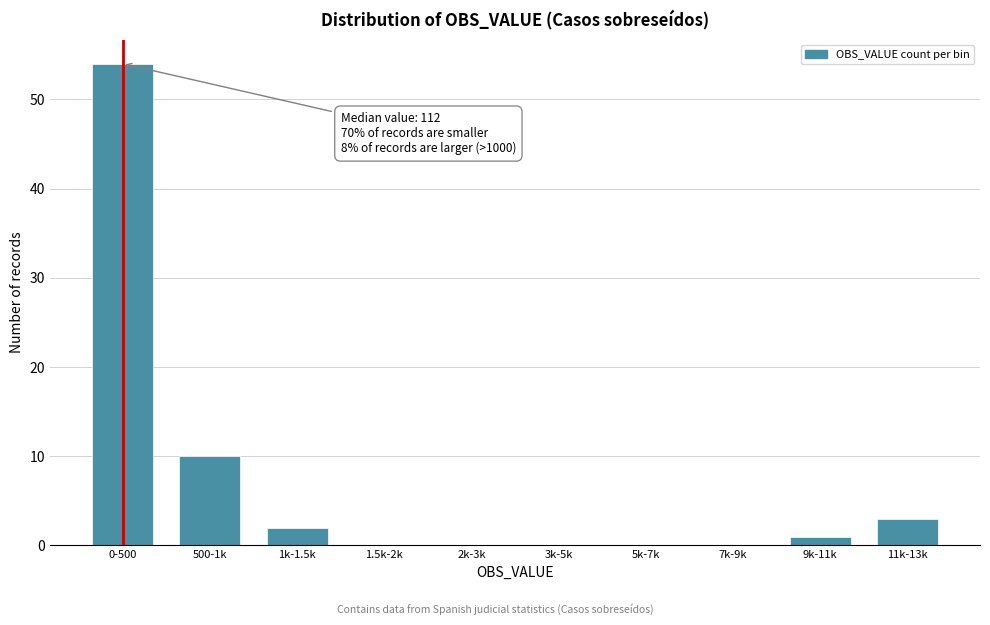

Reading left to right, extract all data points from this chart.

0-500=54	500-1k=10	1k-1.5k=2	1.5k-2k=0	2k-3k=0	3k-5k=0	5k-7k=0	7k-9k=0	9k-11k=1	11k-13k=3